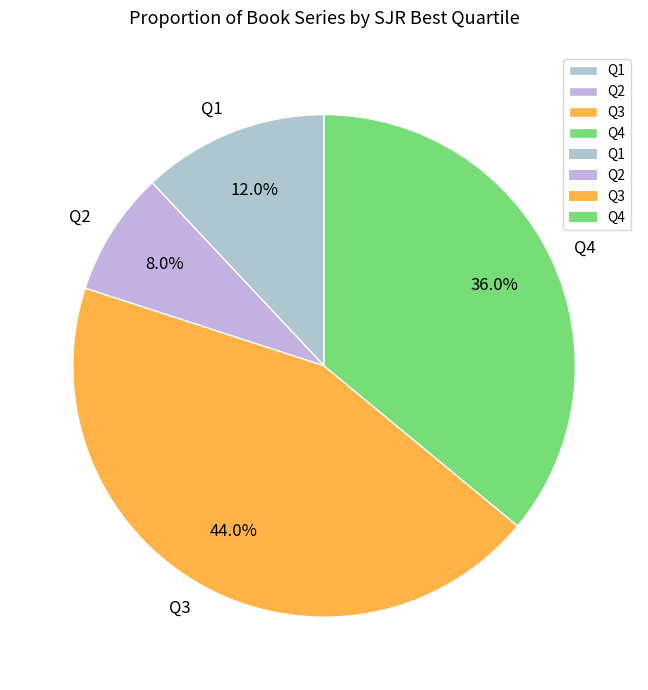

True or false: Q1 accounts for 12% of the total.

True